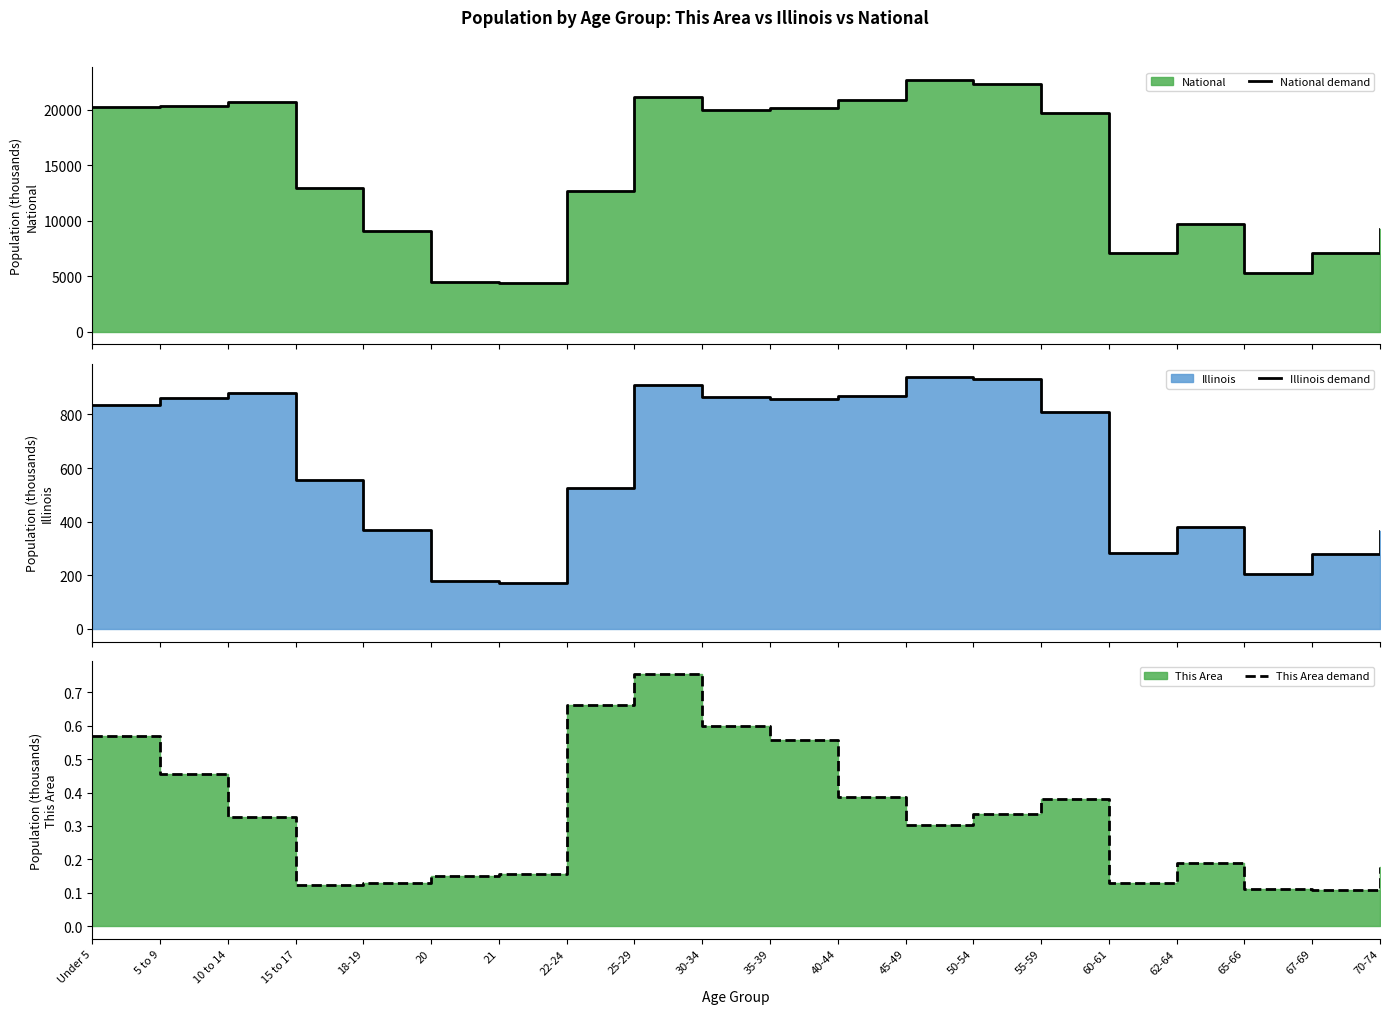

Reading right to left, list all the values displayed in this chart.

National demand: 70-74=9278.2	67-69=7115.4	65-66=5319.9	62-64=9704.2	60-61=7113.7	55-59=19664.8	50-54=22298.1	45-49=22708.6	40-44=20891.0	35-39=20179.6	30-34=19962.1	25-29=21101.8	22-24=12712.6	21=4354.3	20=4519.1	18-19=9086.1	15 to 17=12954.3	10 to 14=20677.2	5 to 9=20348.7	Under 5=20201.4
Illinois demand: 70-74=364.5	67-69=279.8	65-66=205.3	62-64=381.2	60-61=284.2	55-59=807.8	50-54=930.8	45-49=940.1	40-44=870.1	35-39=855.8	30-34=865.7	25-29=910.3	22-24=526.6	21=172.8	20=179.6	18-19=367.3	15 to 17=554.7	10 to 14=879.4	5 to 9=859.4	Under 5=835.6
This Area demand: 70-74=0.2	67-69=0.1	65-66=0.1	62-64=0.2	60-61=0.1	55-59=0.4	50-54=0.3	45-49=0.3	40-44=0.4	35-39=0.6	30-34=0.6	25-29=0.8	22-24=0.7	21=0.2	20=0.1	18-19=0.1	15 to 17=0.1	10 to 14=0.3	5 to 9=0.5	Under 5=0.6